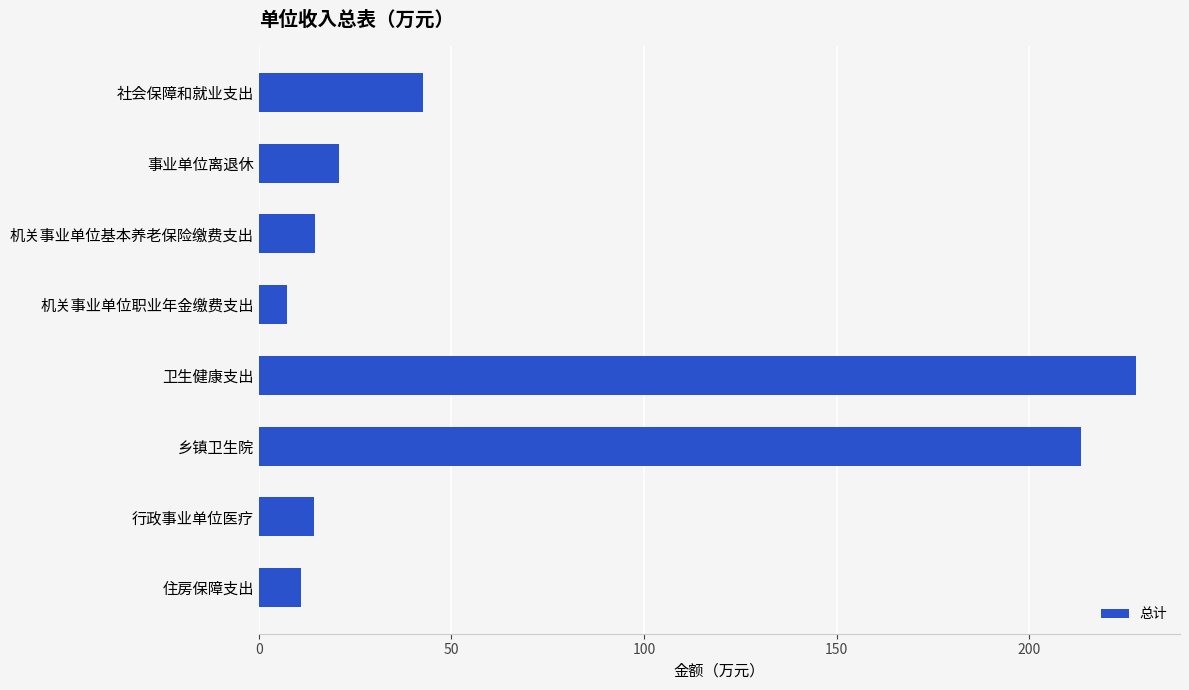

What position from the top is 卫生健康支出?

5